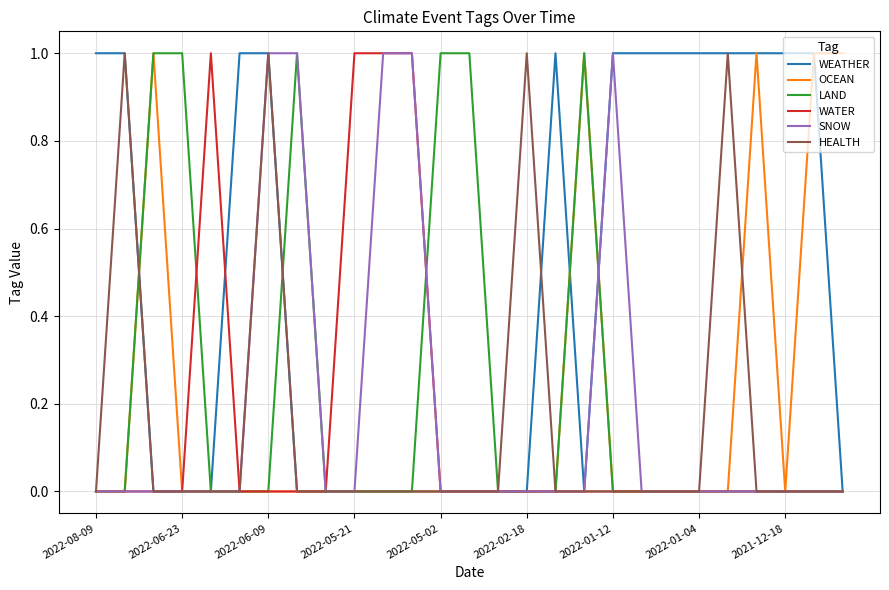

Which series has the widest spread of values?

WEATHER